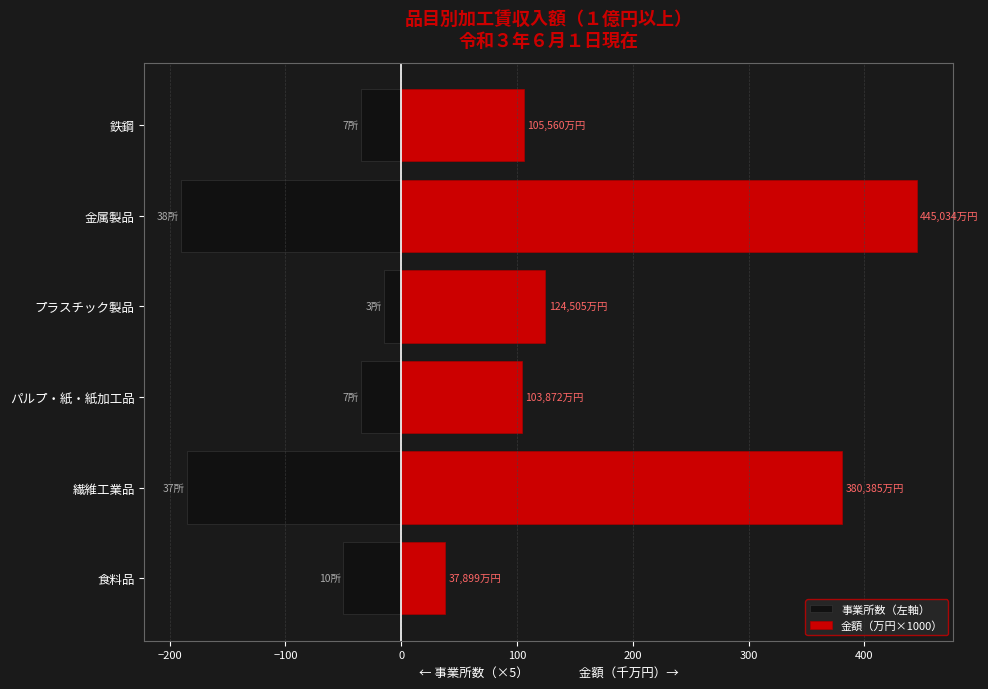

Does the chart contain any negative values?

Yes